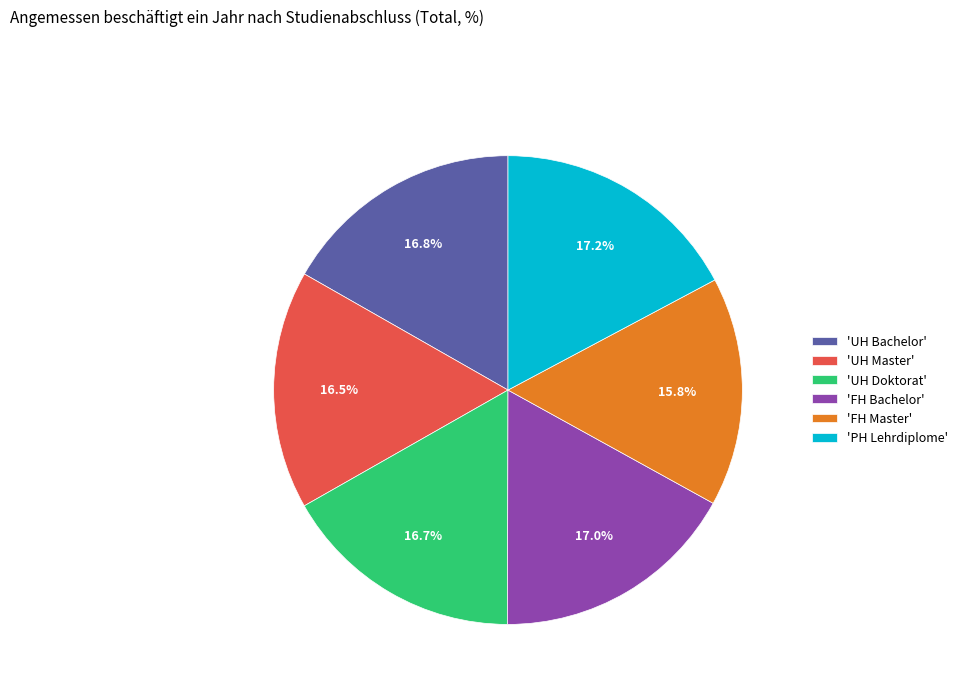

What is the ratio of the value at 'FH Master' to the value at 'PH Lehrdiplome'?

0.9